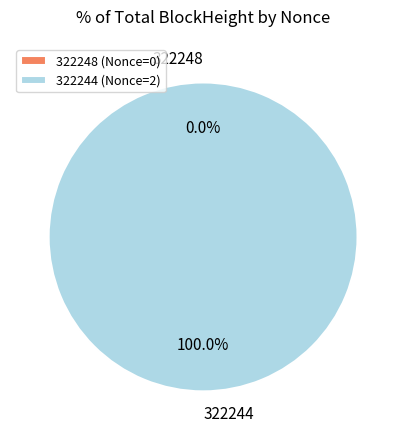

To the nearest percent, what is the average slice percentage?

50%